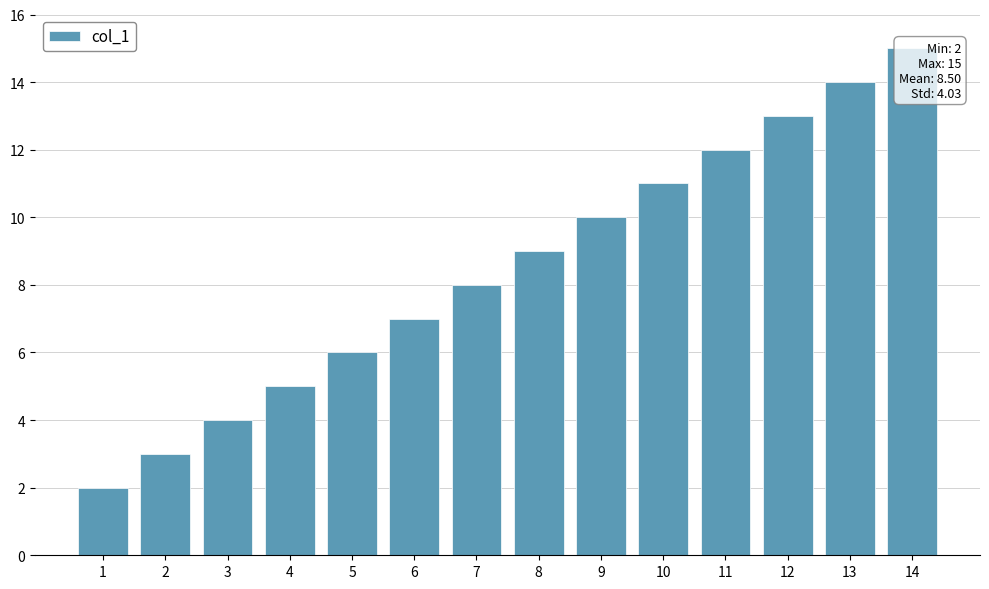

What is the difference between the maximum and minimum values?

13